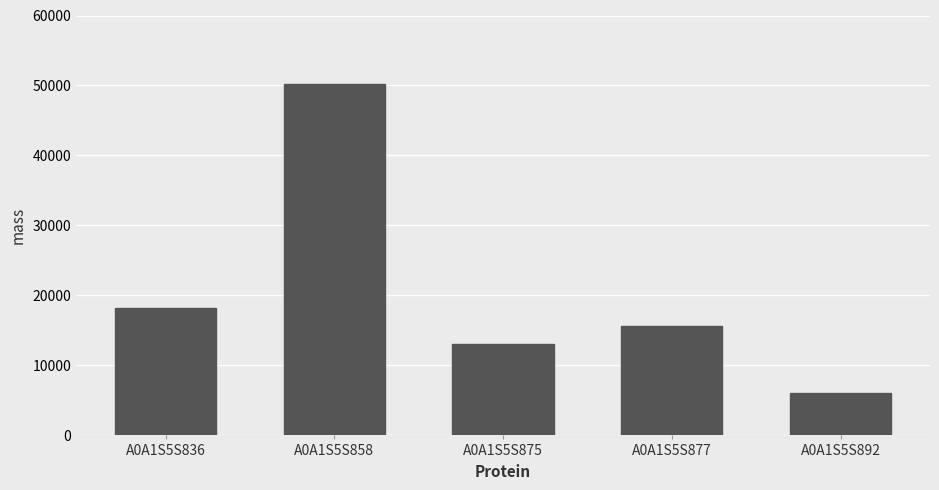

Which has a higher value, A0A1S5S892 or A0A1S5S836?

A0A1S5S836